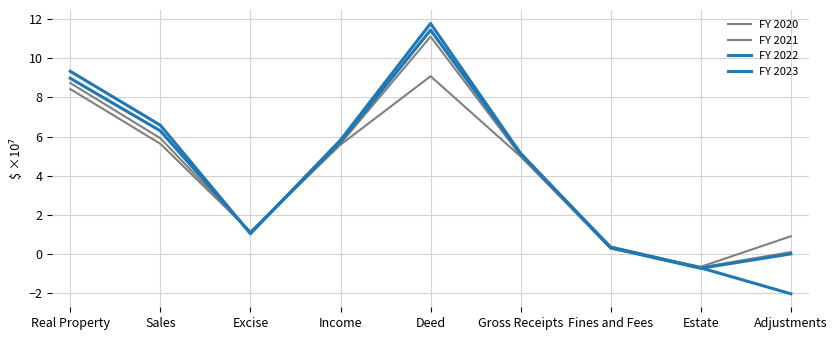

What is the total value across all series at Adjustments?

-1.1